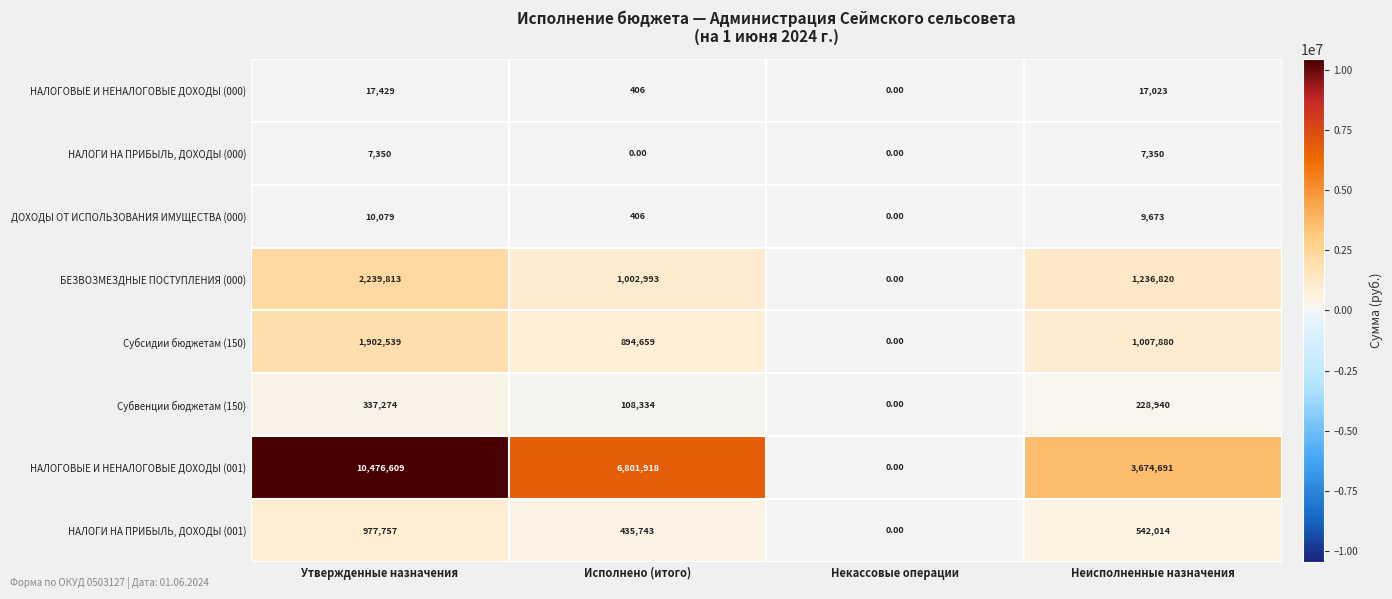

How many categories are shown in the chart?

4